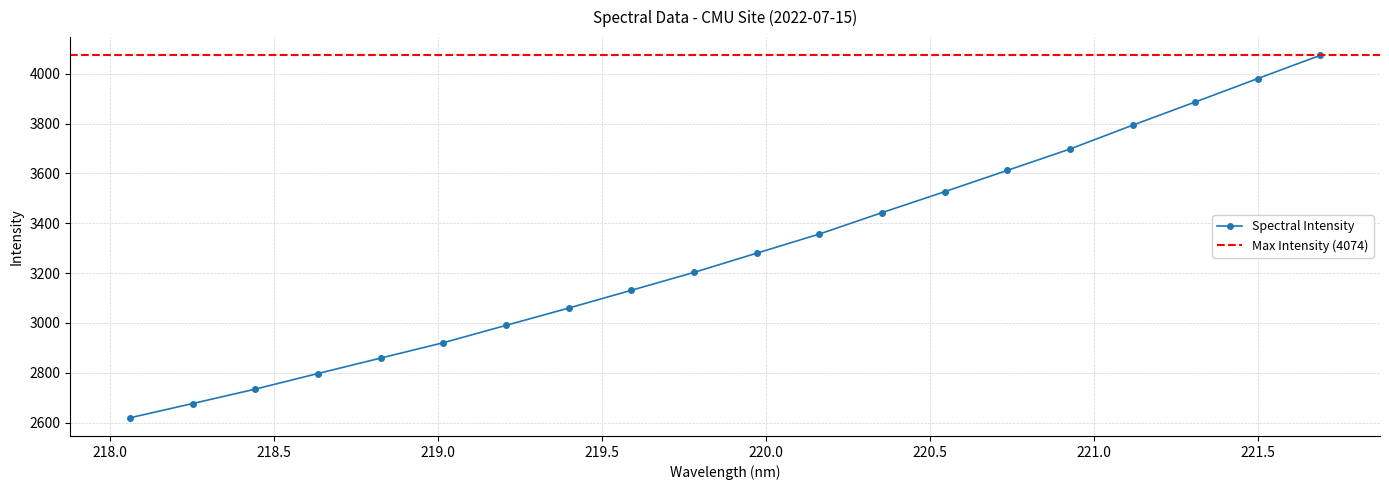

What is the maximum value shown in the chart?

4074.2